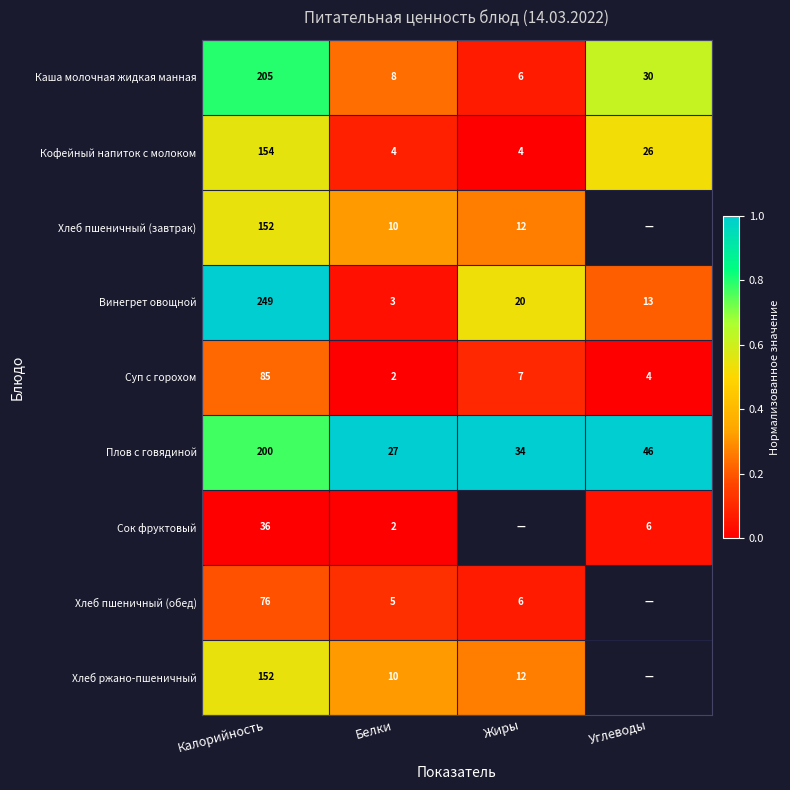

At which category is the sum across all series the highest?

Калорийность